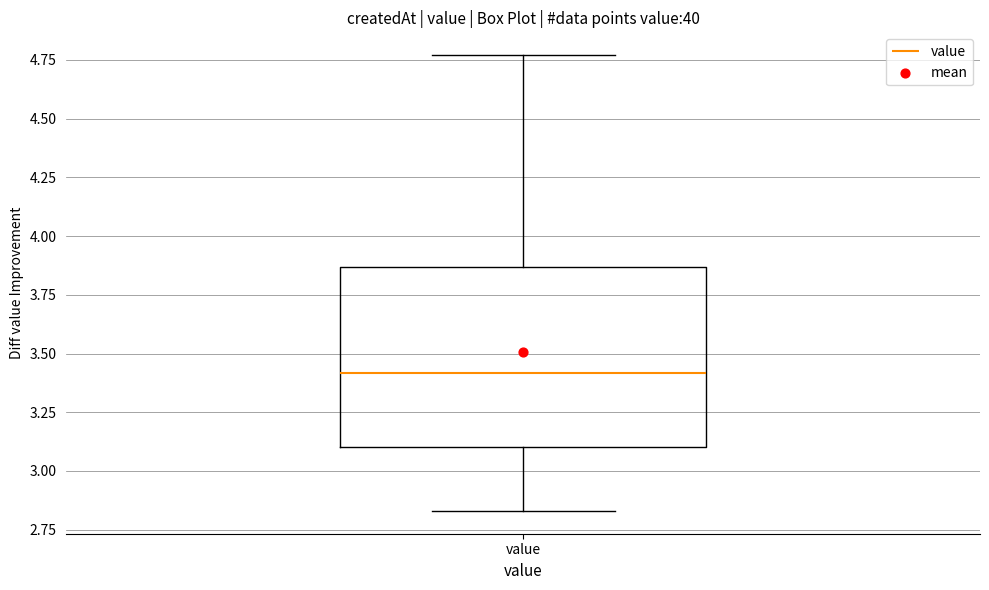

Transcribe this box plot: give where the median line is, the range the box spans, and where the two whiskers end, as read against the y-axis. The values are not printed on the chart, so give them approximately, as read against the axis.

median 3.40, box 3.10 to 3.85, whiskers 2.85 to 4.75